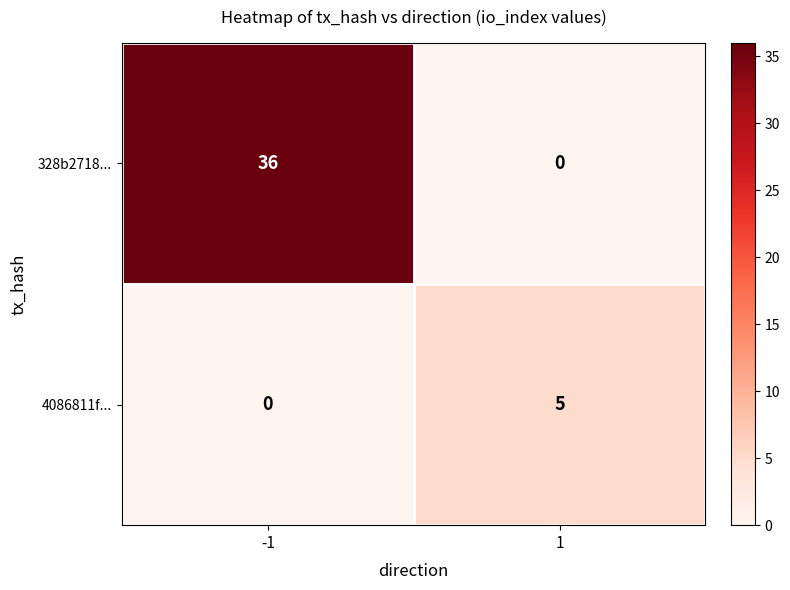

Is the value of 328b2718... at 1 greater than the value of 4086811f... at 1?

No